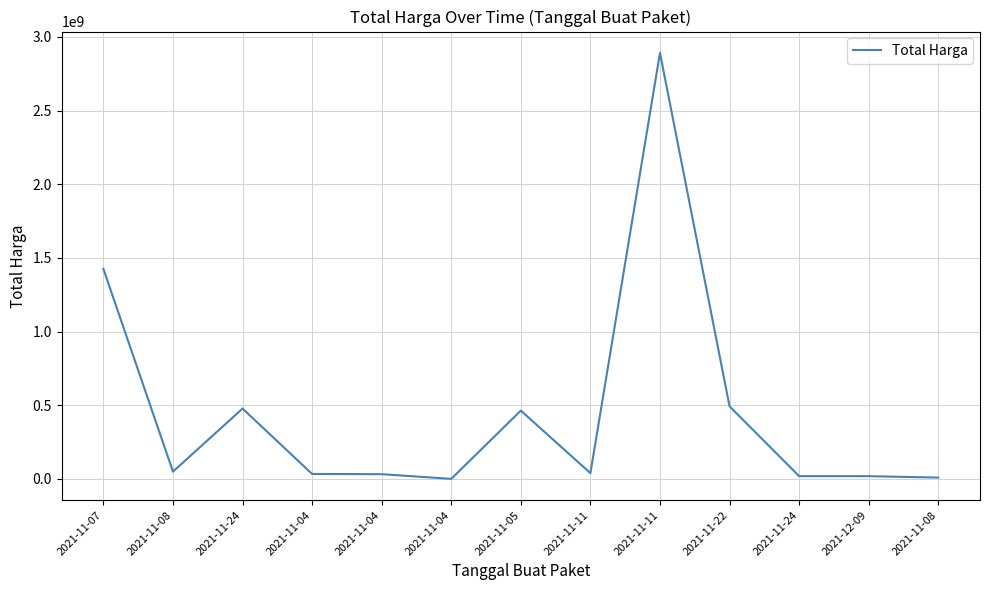

The value at 2021-11-04 is 34000000. True or false?

True